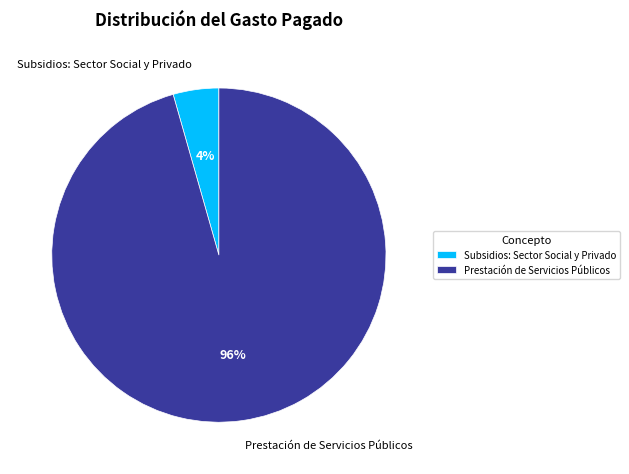

Which slice represents more than half of the pie?

Prestación de Servicios Públicos